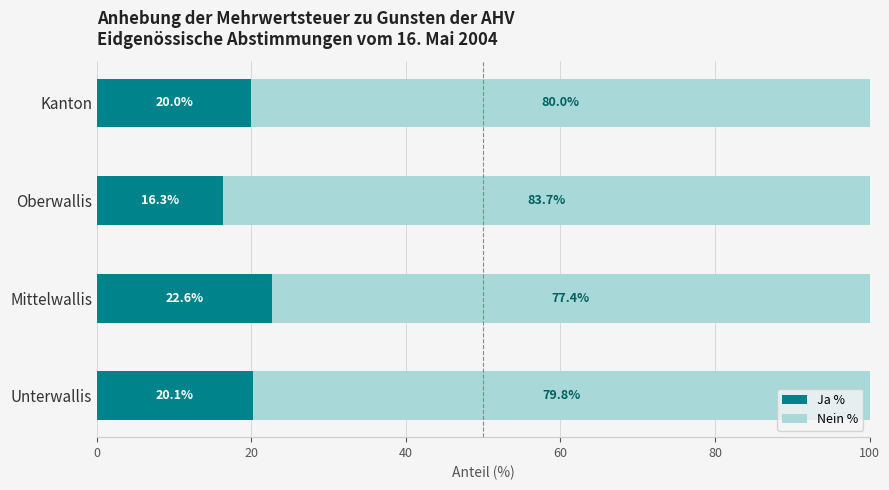

What is the difference between the Ja % values at Kanton and Mittelwallis?

2.6